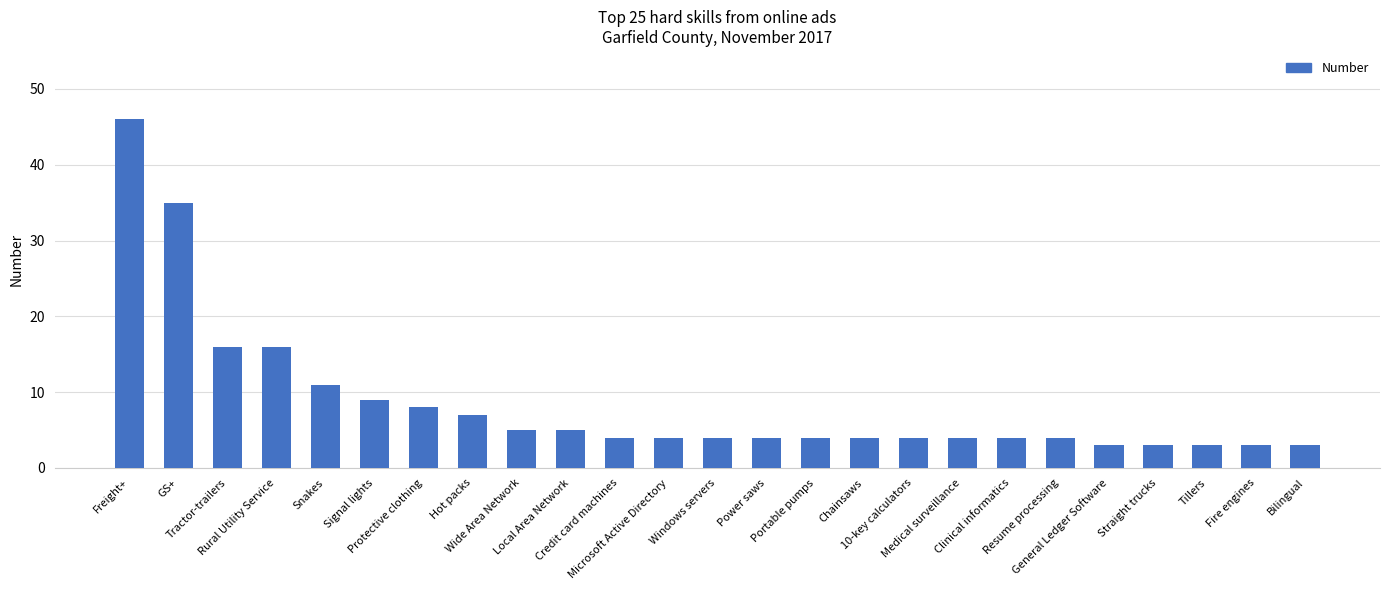

Are the bars horizontal?

No